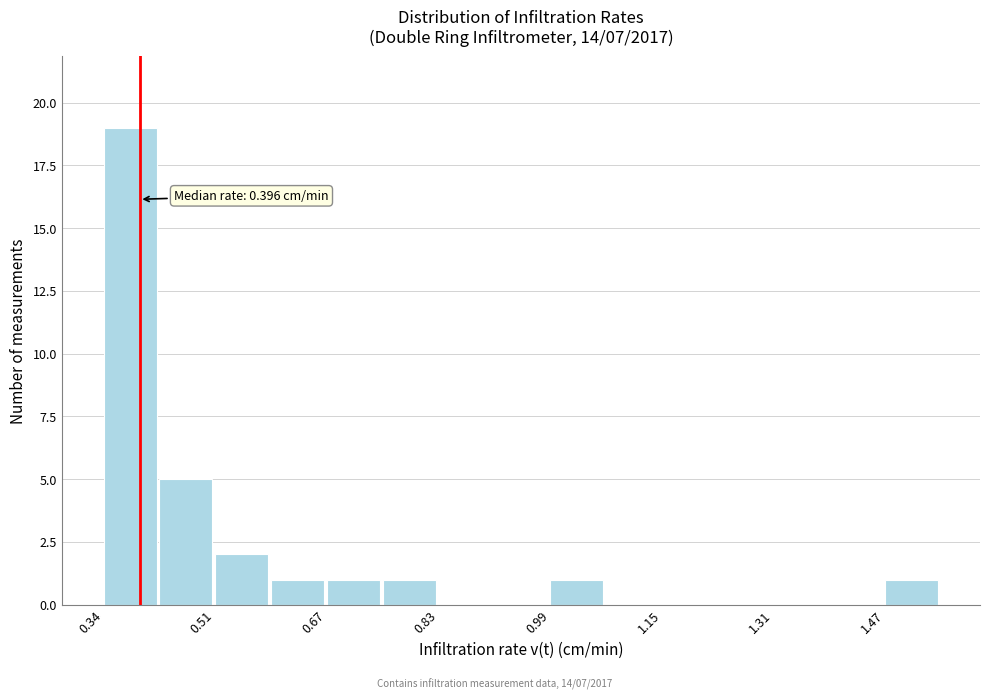

Which range on the x-axis has the tallest bar?

0.34 to 0.42